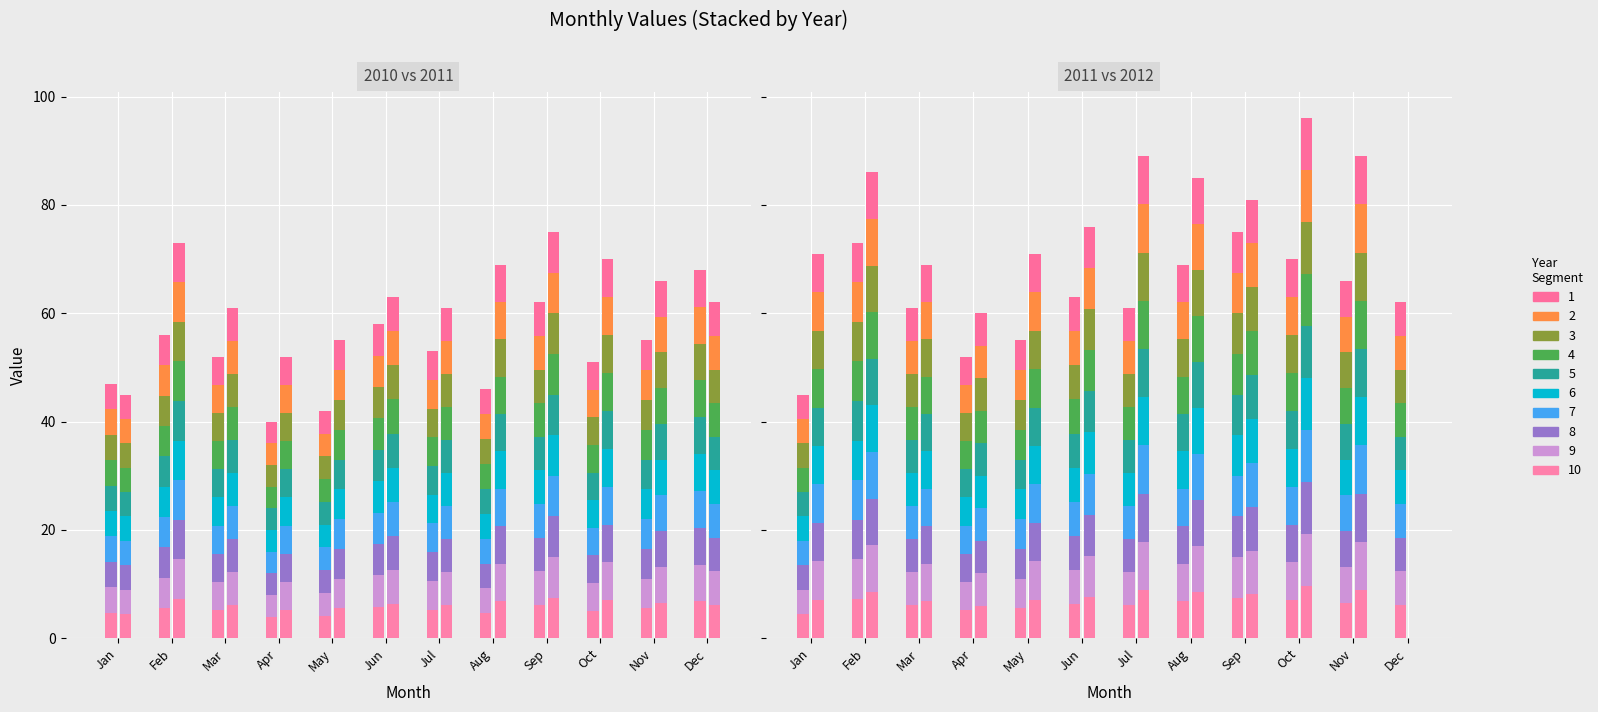

How many values in 2012 are above zero?

11